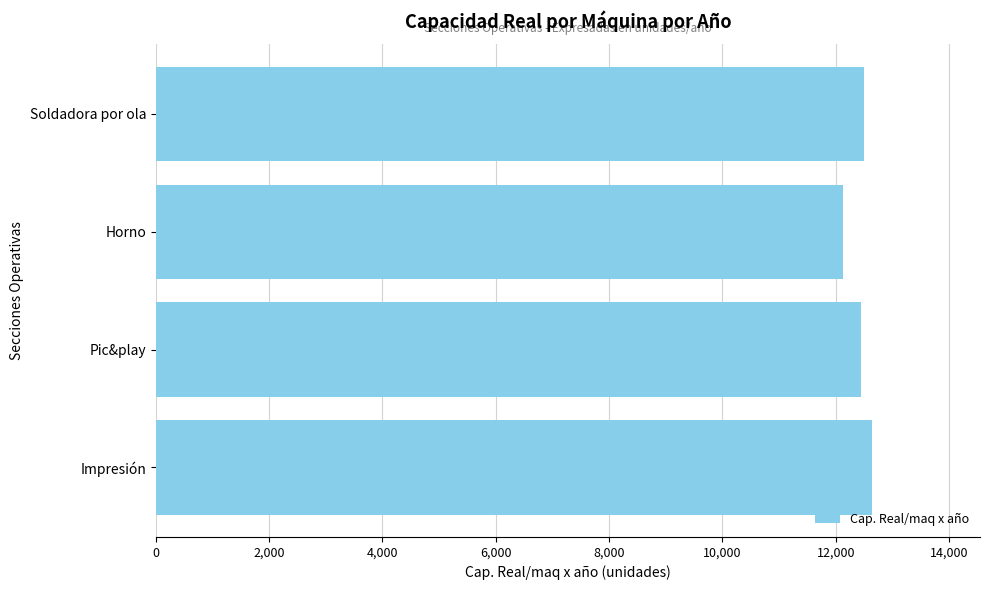

Which label corresponds to the smallest value in the chart?

Horno